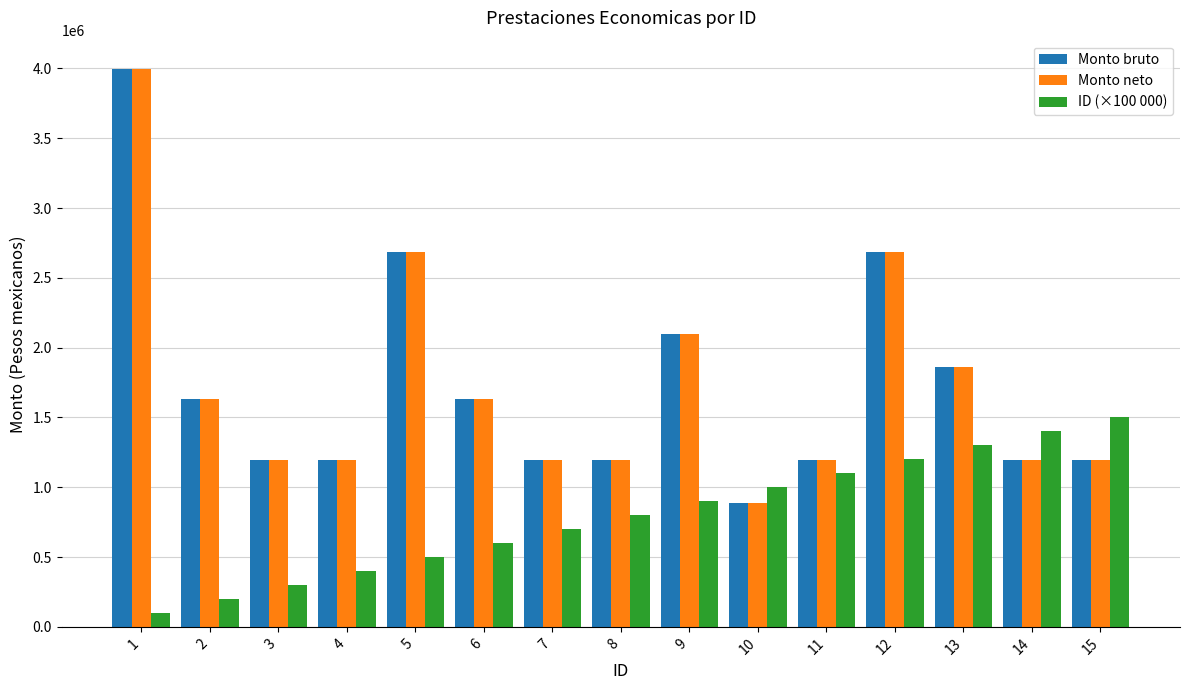

What is the spread (max minus min) of values at 1?

3898680